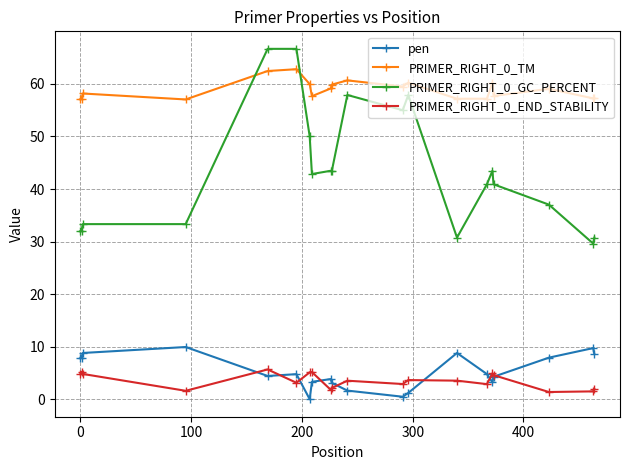

What is the maximum value for PRIMER_RIGHT_0_END_STABILITY?

5.7